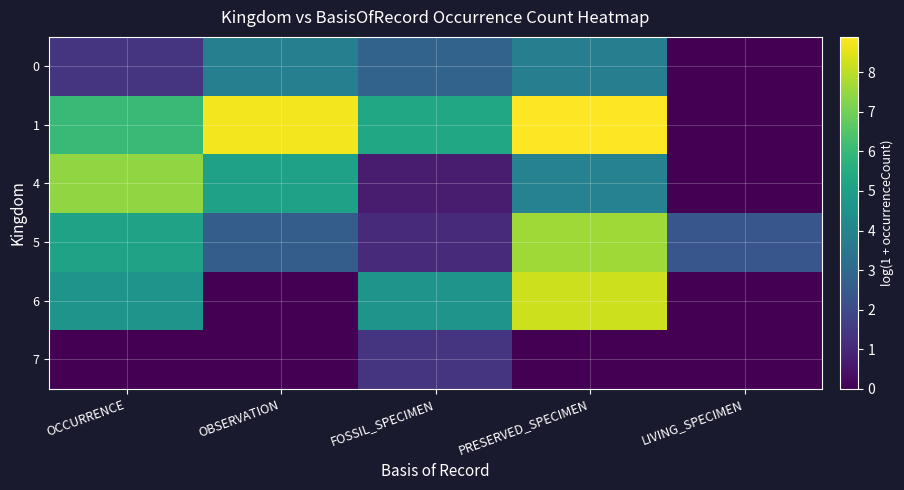

Rank the series by their maximum value, from highest to lowest.

1, 6, 5, 4, 0, 7